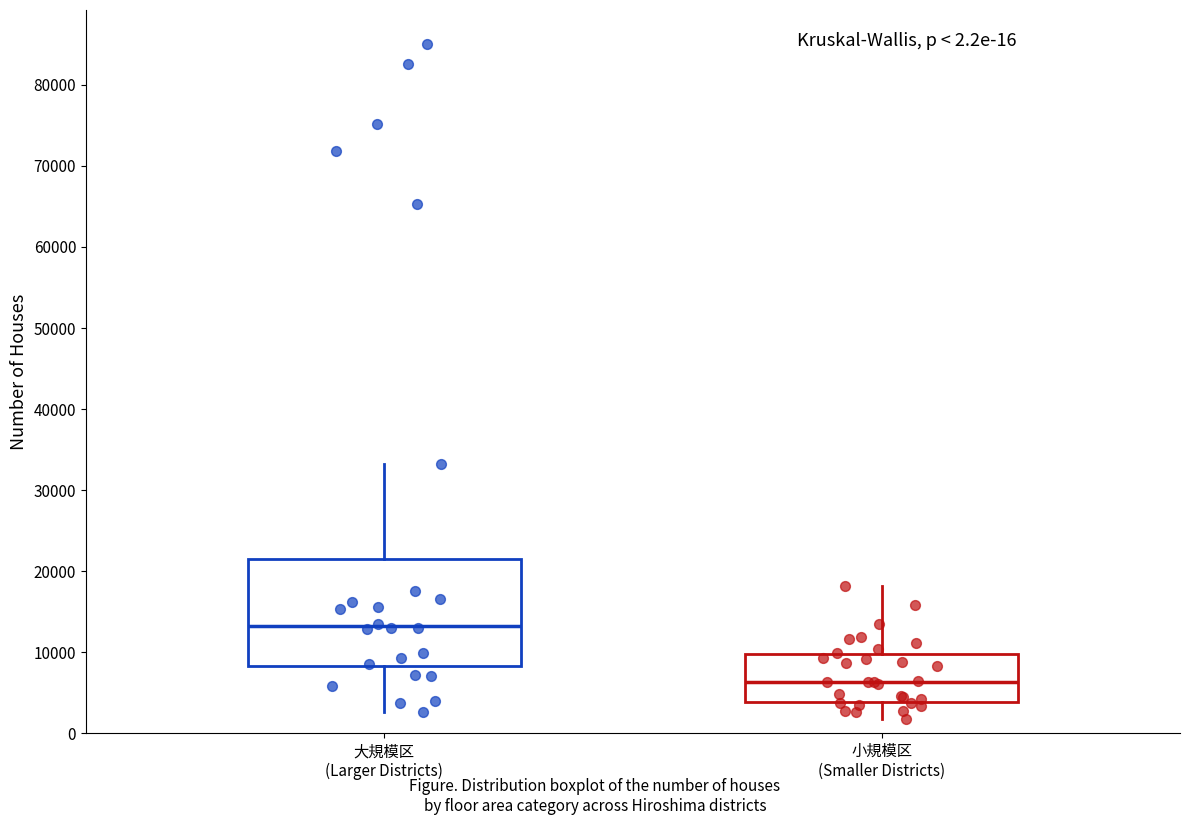

Which box's median line is the lowest?

小規模区 (Smaller Districts)